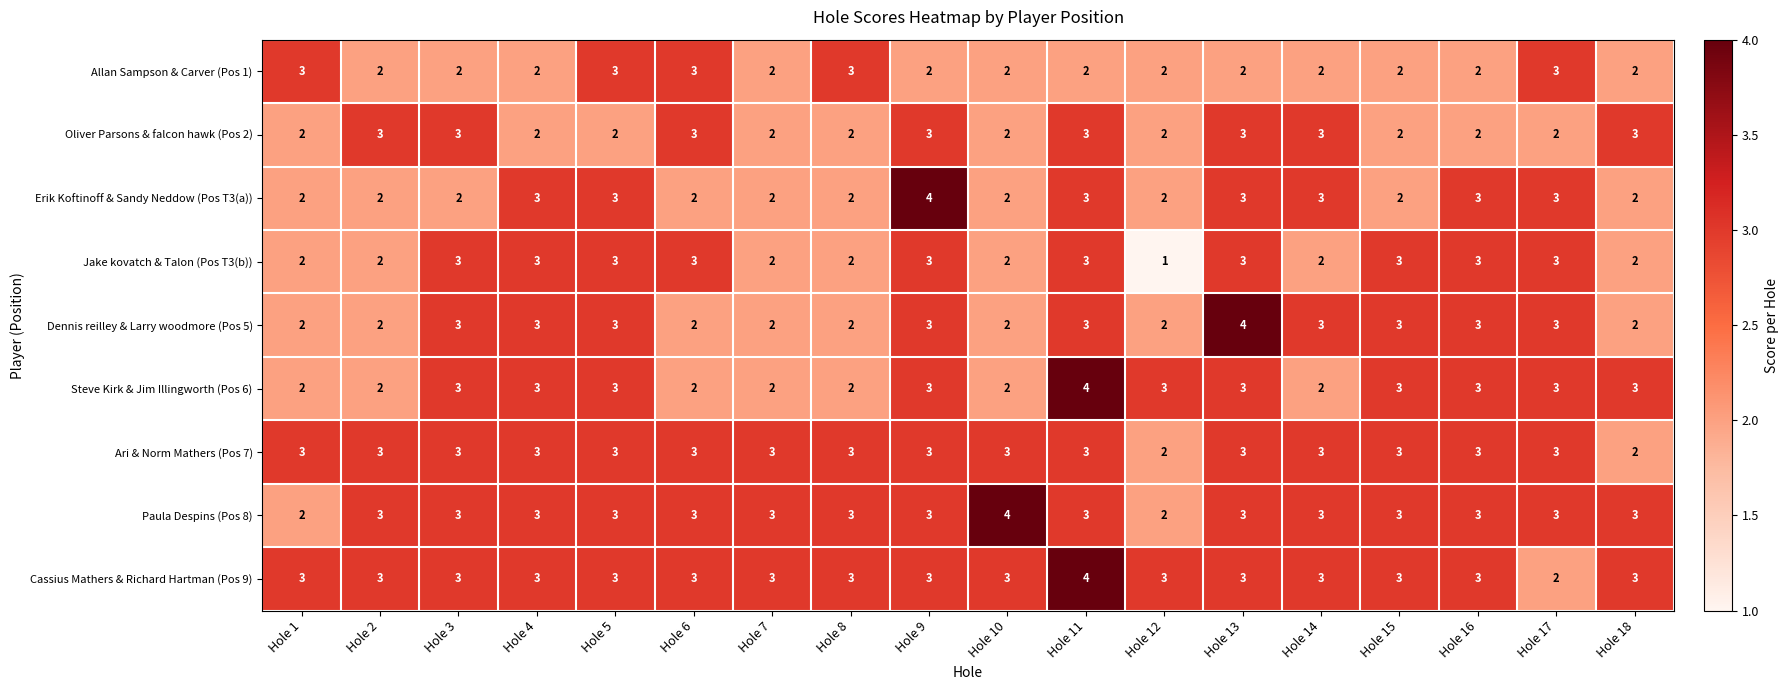

The value of Oliver Parsons & falcon hawk (Pos 2) at Hole 6 is 3. True or false?

True